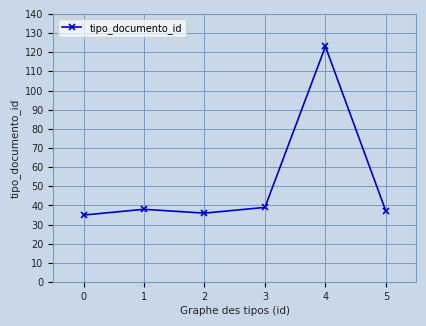

The value at 5 is 63. True or false?

False